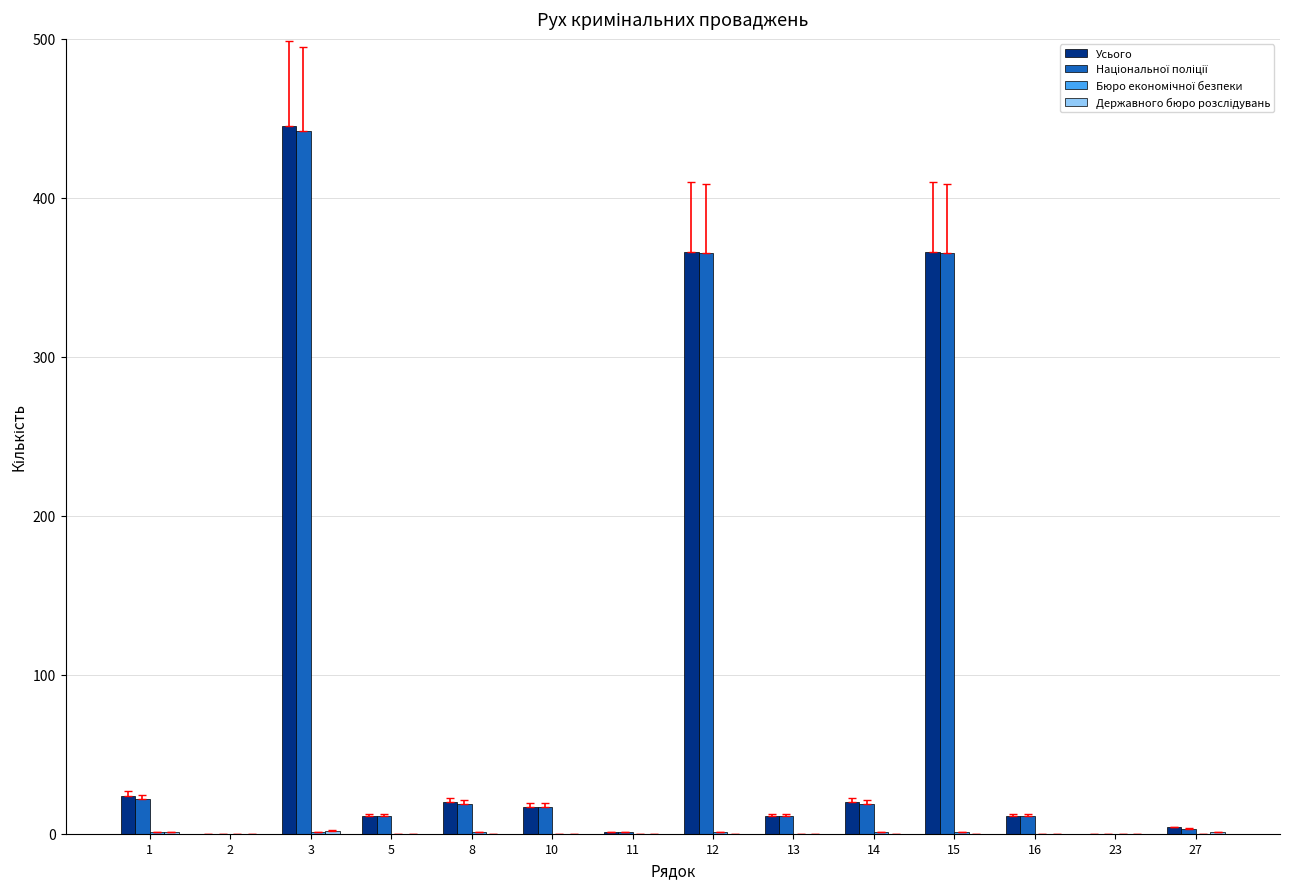

What is the average value of the Усього series?

93